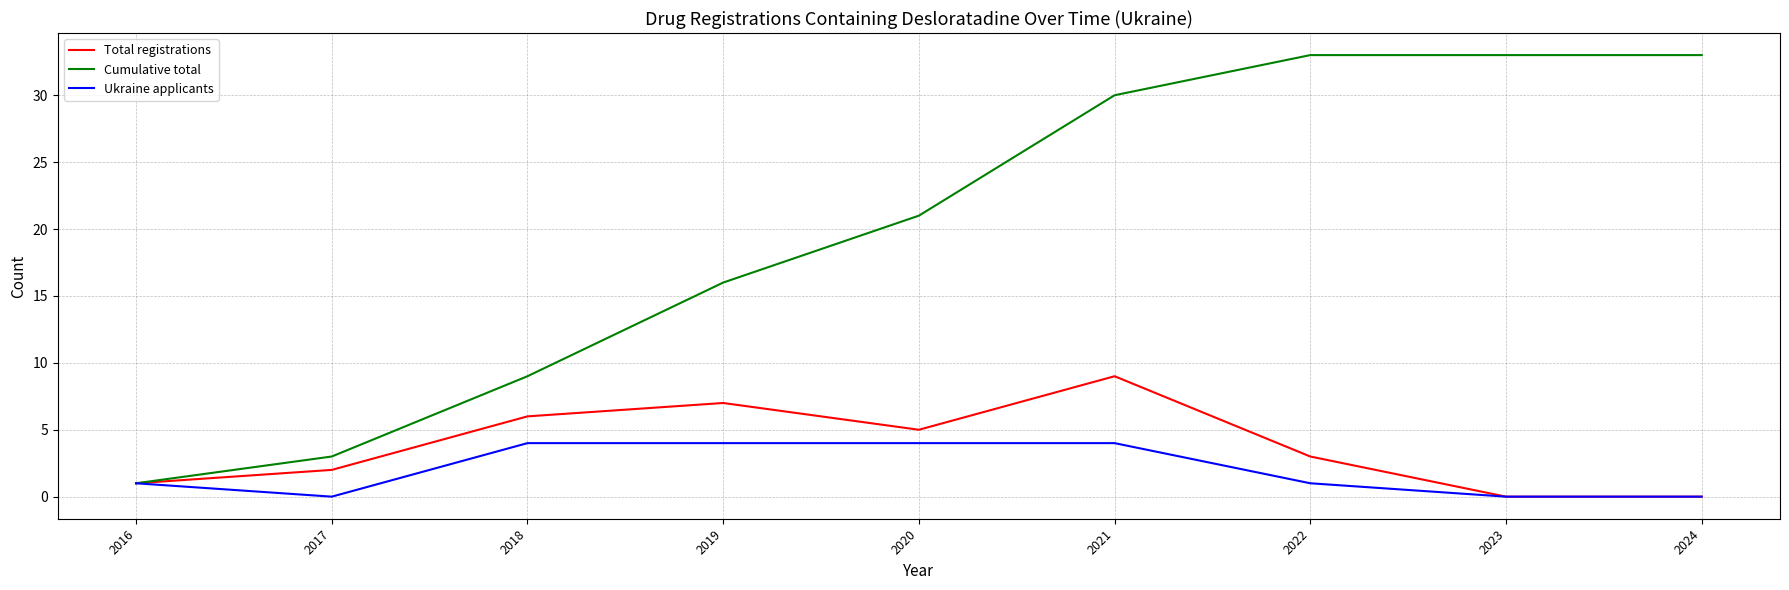

Is this an area chart (filled region under the line)?

No